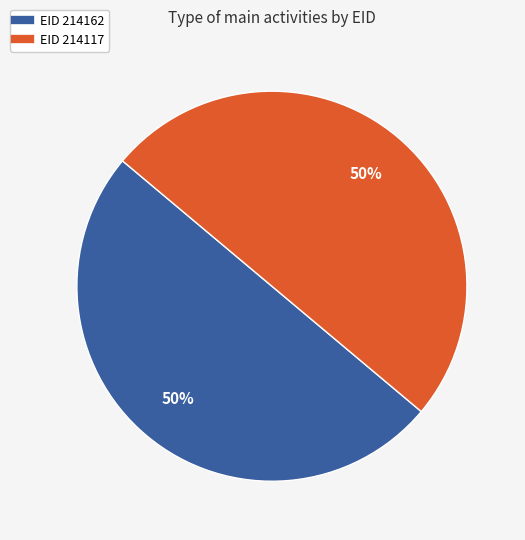

To the nearest percent, what is the average slice percentage?

50%